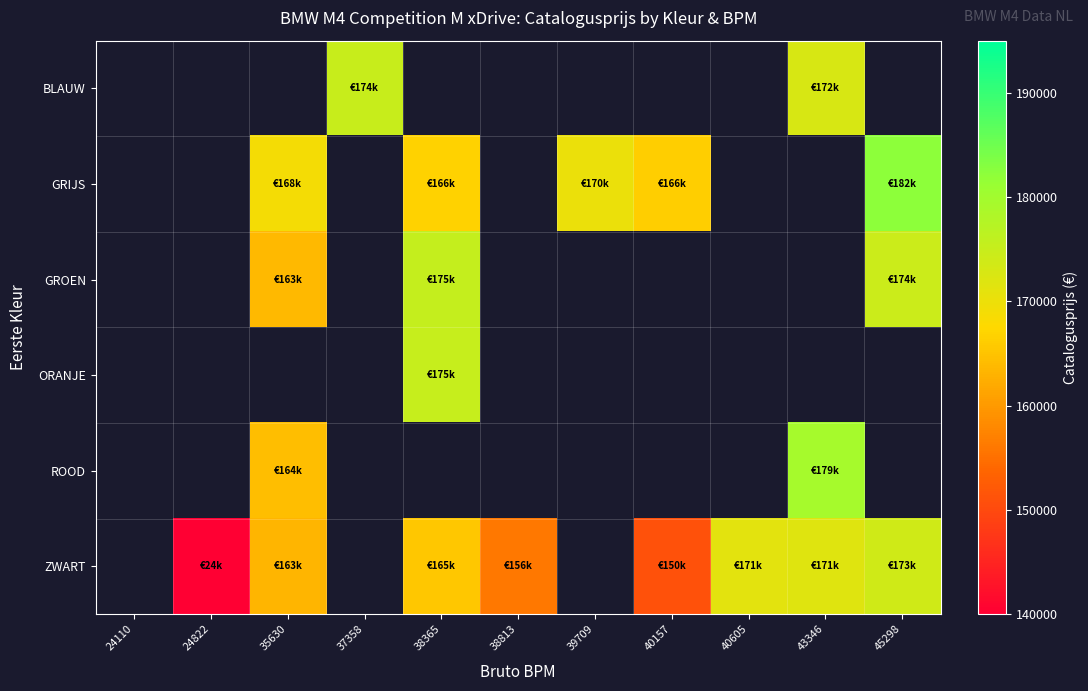

What is the difference between the highest and lowest values at 38365?

175246